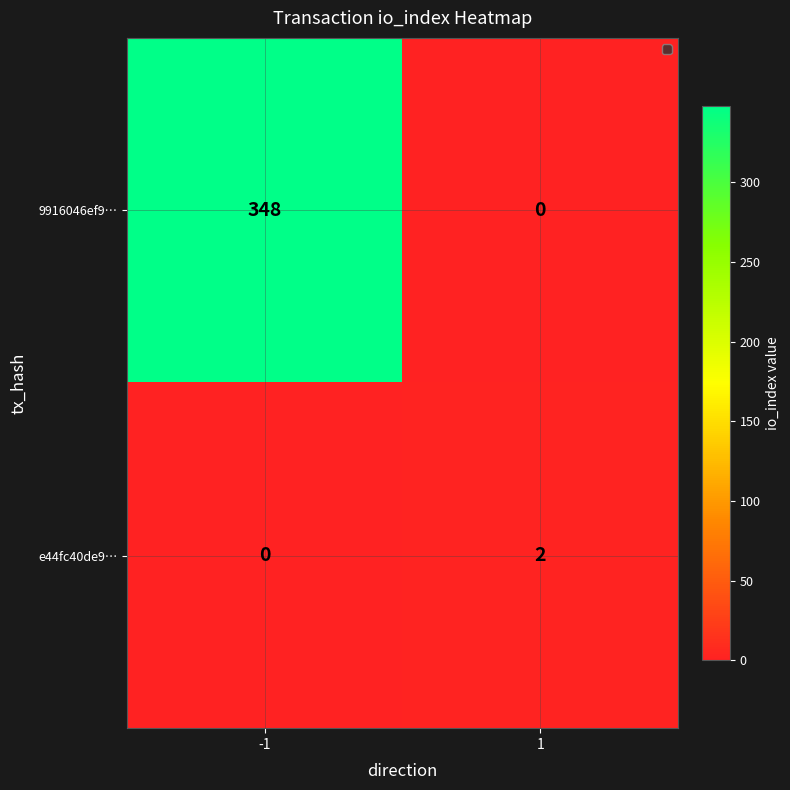

The value of 9916046ef9… at -1 is 348. True or false?

True